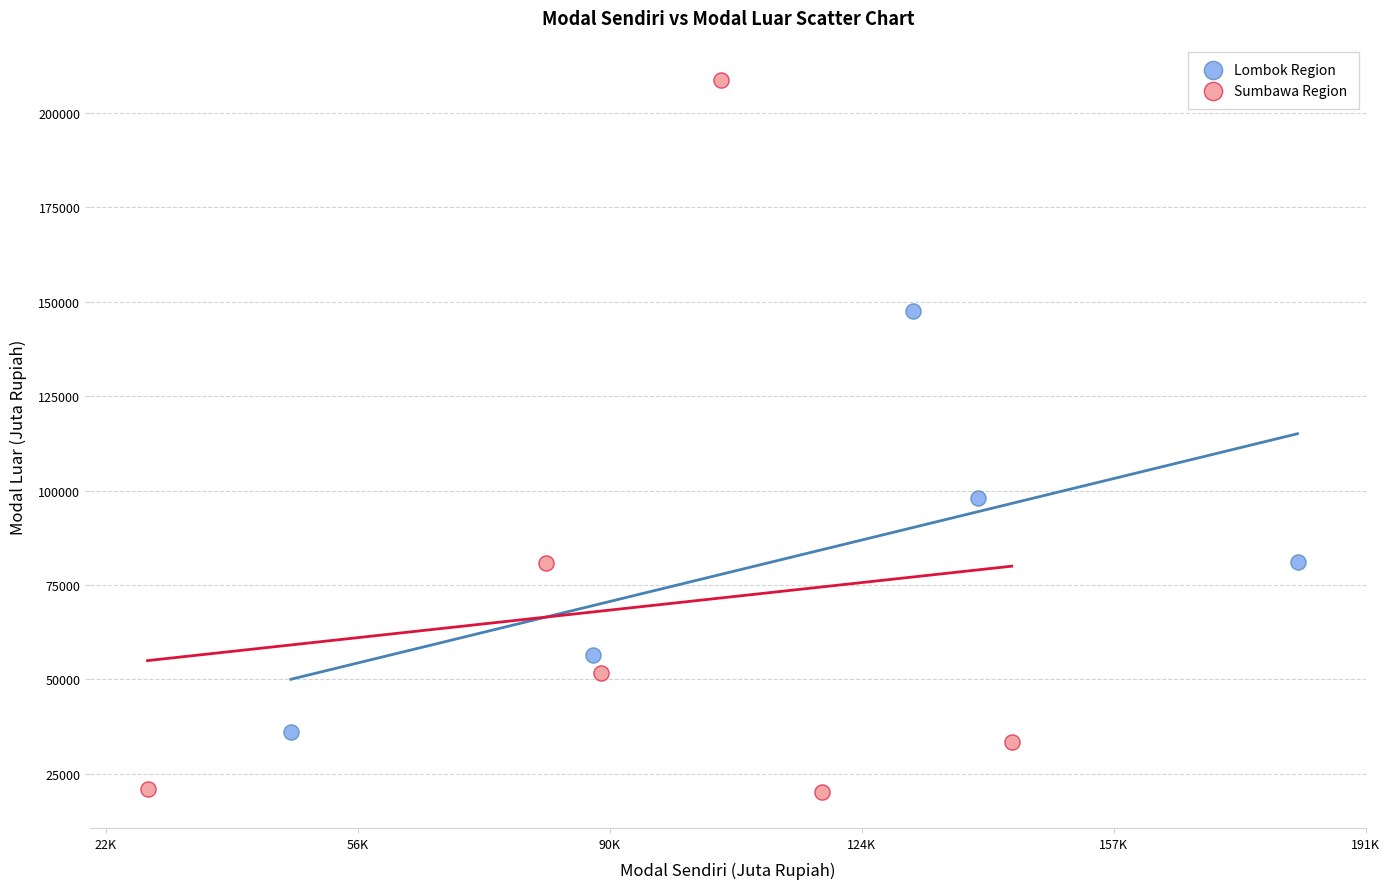

Which series contains the highest Y value?

Sumbawa Region